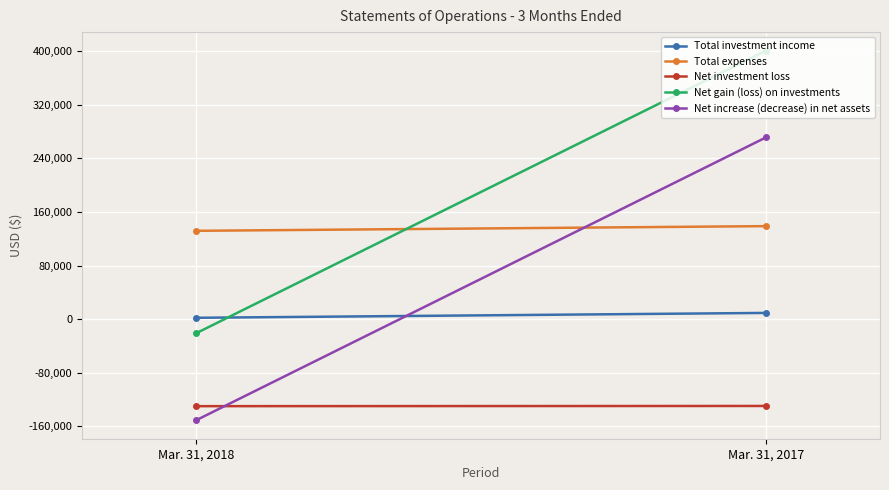

Where is Total investment income nearest to the value 5695?

Mar. 31, 2018